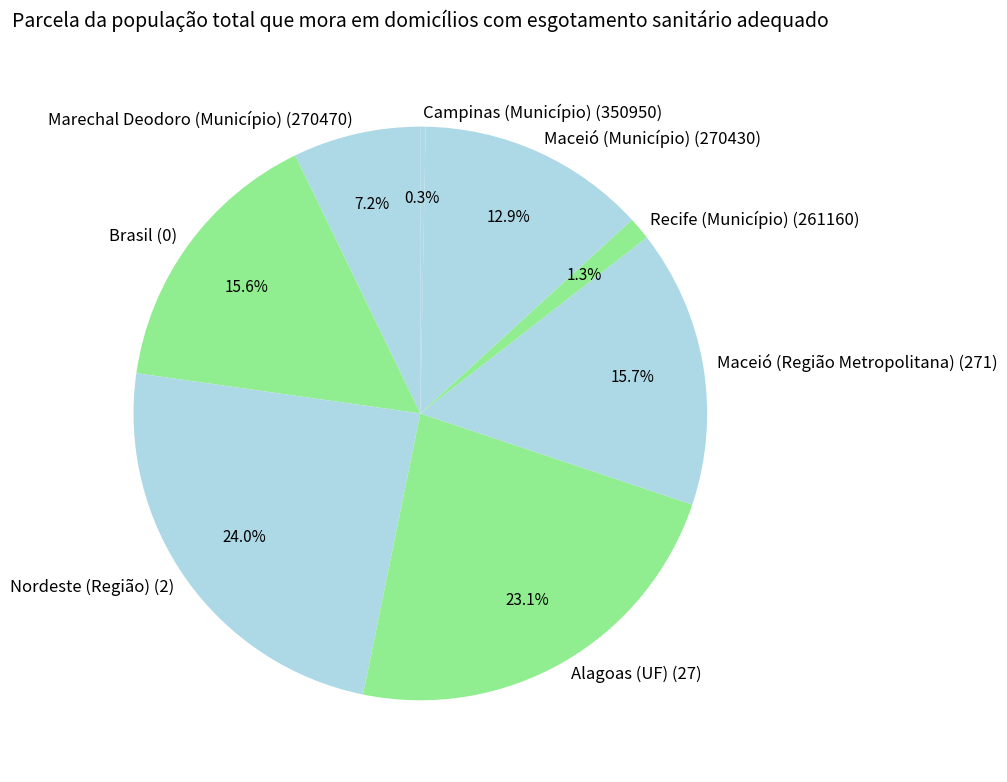

True or false: Marechal Deodoro (Município) (270470) accounts for 7% of the total.

True